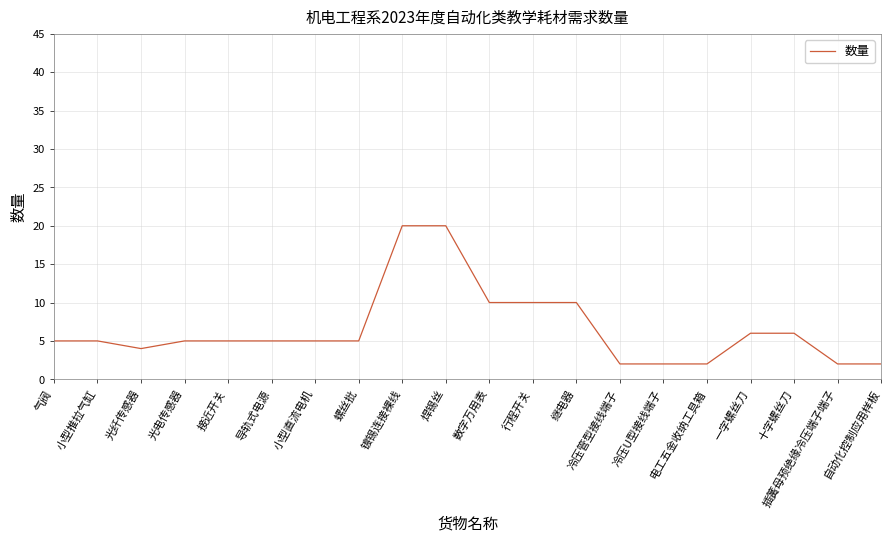

Count the number of categories in the chart.

20